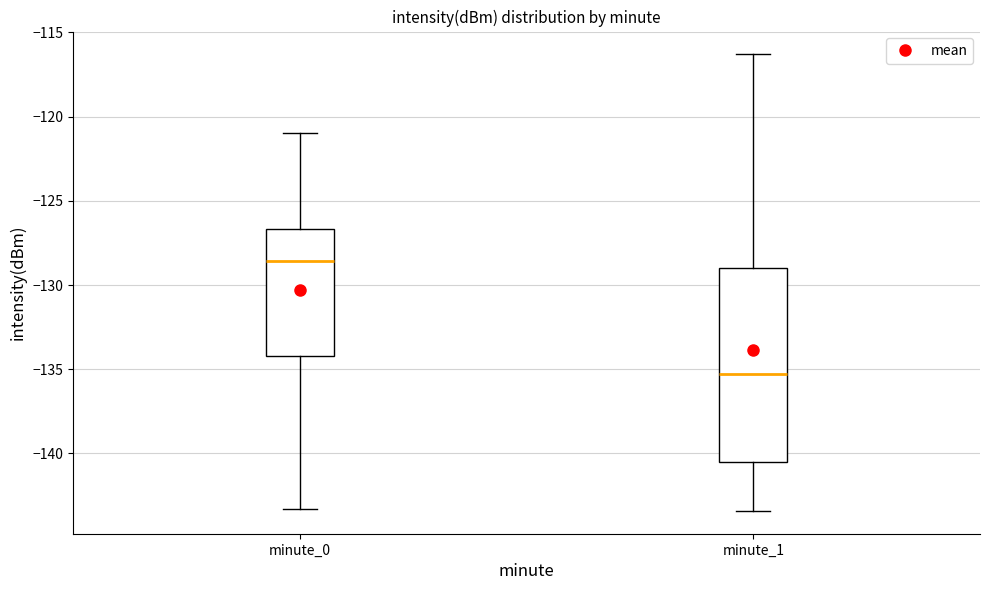

Which box has the lowest median line?

minute_1